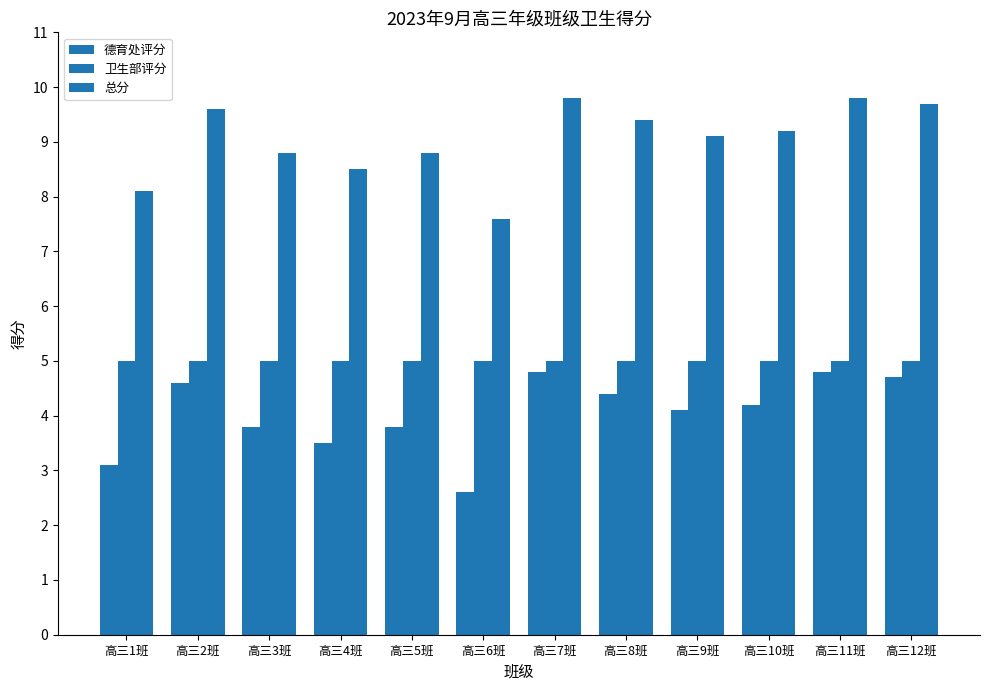

What is the sum of the 卫生部评分 values at 高三4班 and 高三8班?

10.0